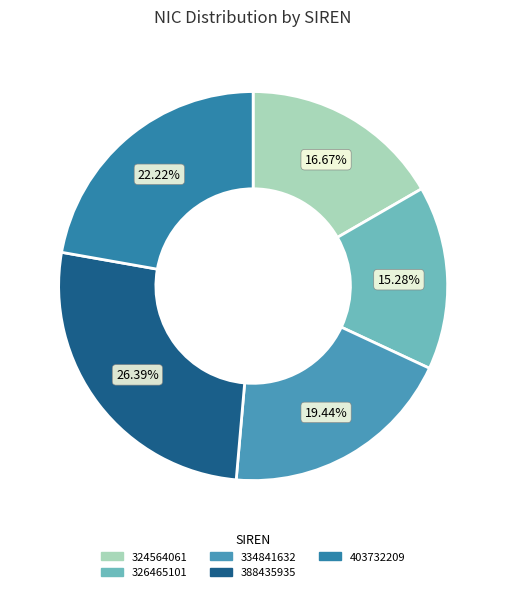

To the nearest percent, what percentage of the pie is 324564061?

17%